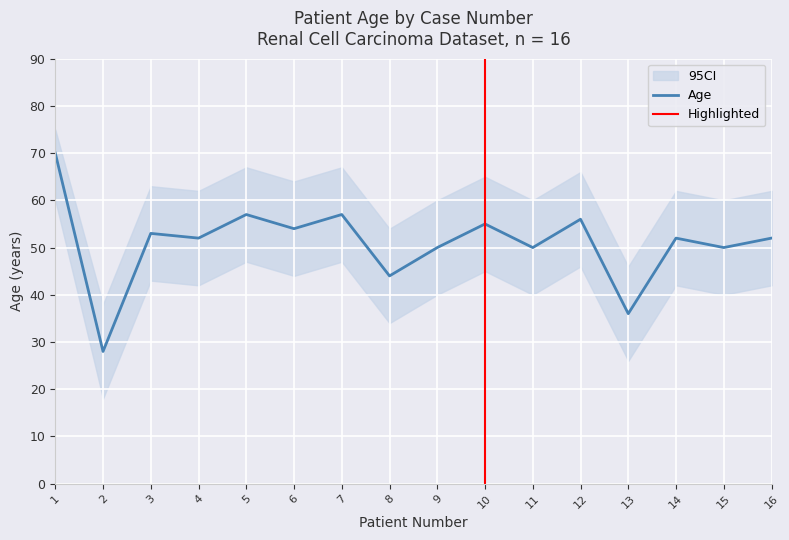

How many data points are above 52?

7